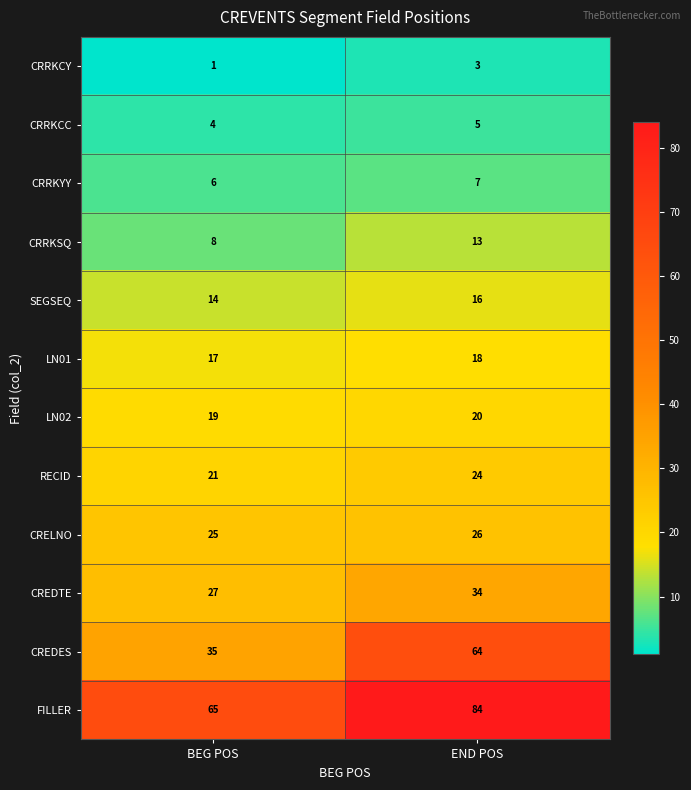

Reading left to right, extract all data points from this chart.

CRRKCY: 1	3
CRRKCC: 4	5
CRRKYY: 6	7
CRRKSQ: 8	13
SEGSEQ: 14	16
LN01: 17	18
LN02: 19	20
RECID: 21	24
CRELNO: 25	26
CREDTE: 27	34
CREDES: 35	64
FILLER: 65	84